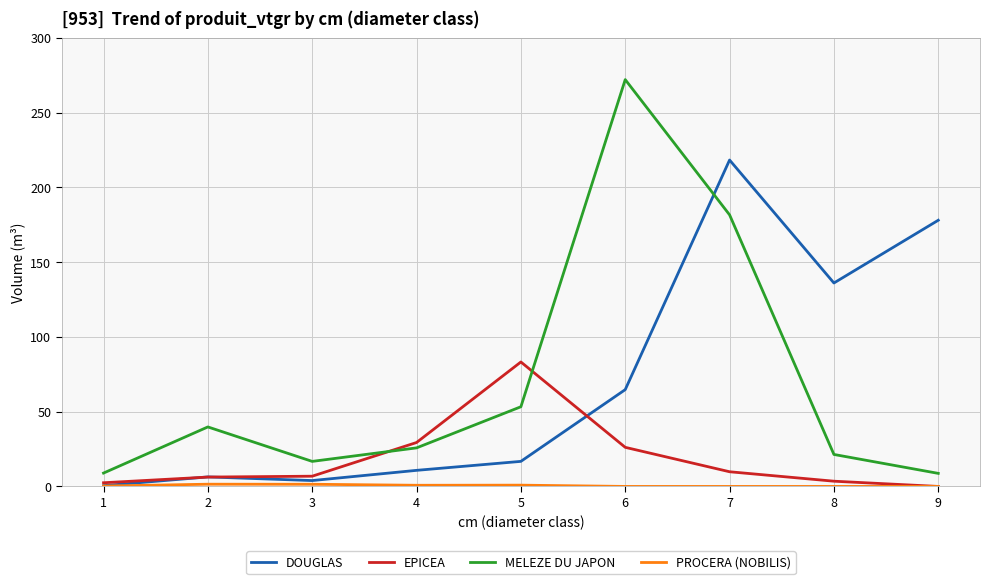

Which series has the widest spread of values?

MELEZE DU JAPON